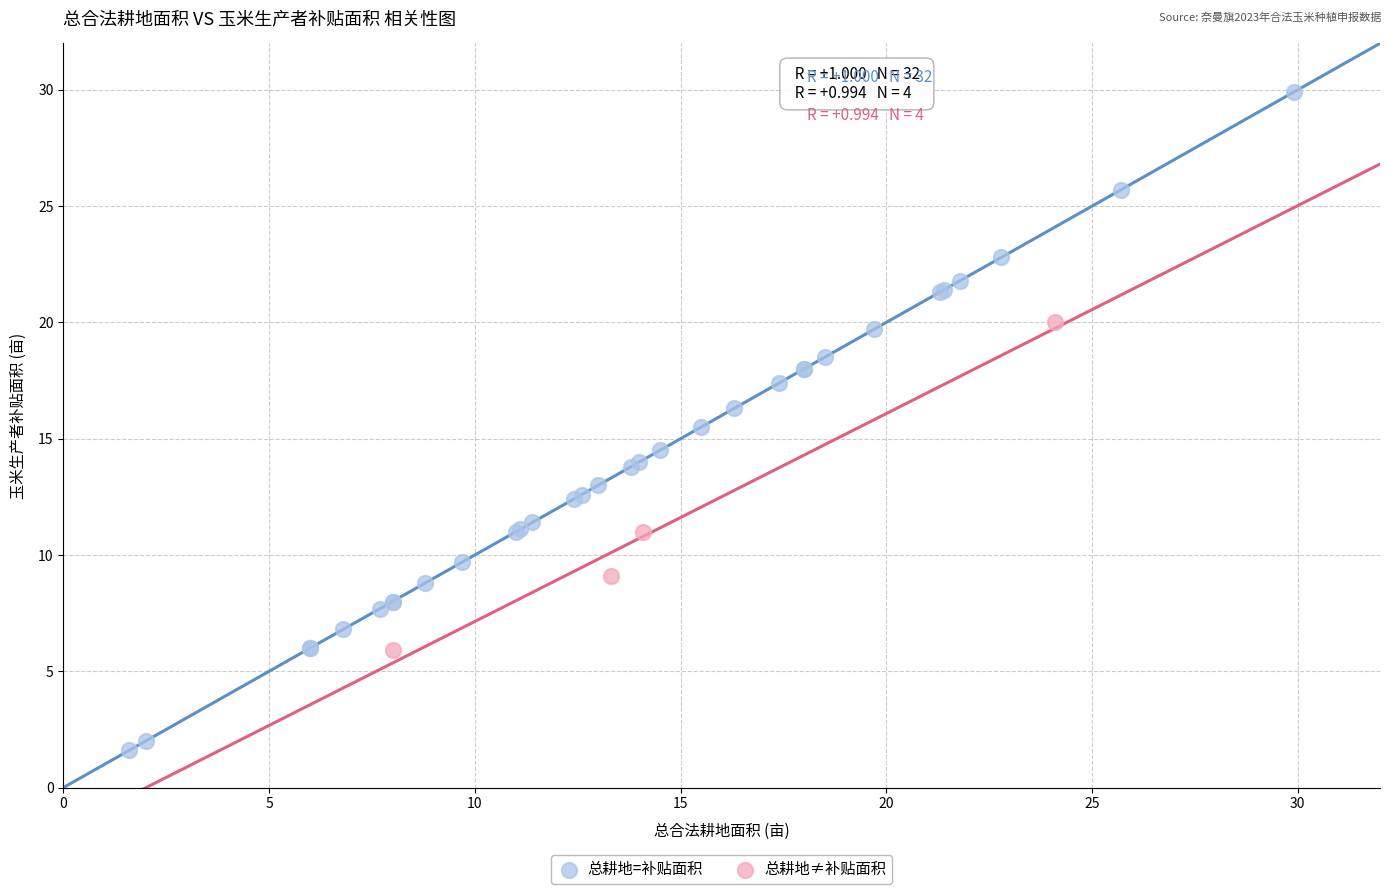

Which series reaches the maximum Y coordinate?

总耕地=补贴面积